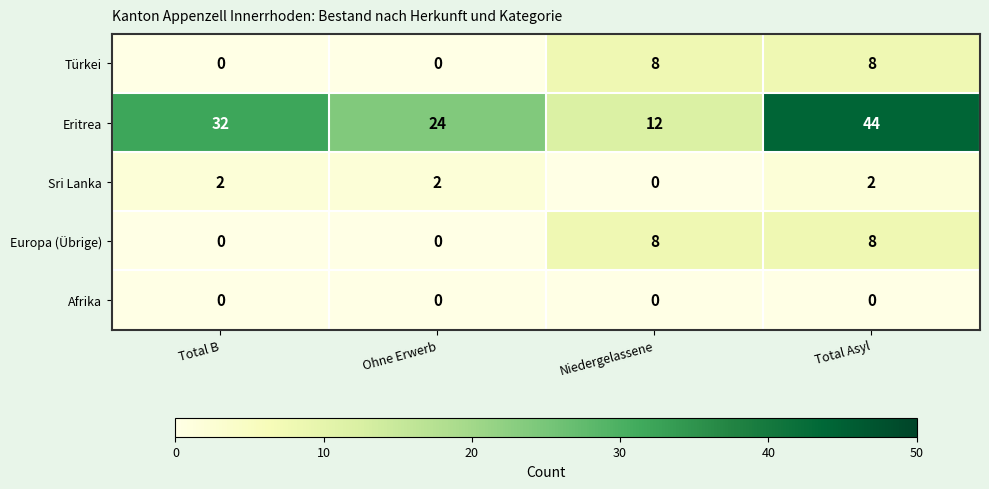

What is the maximum value for Türkei?

8